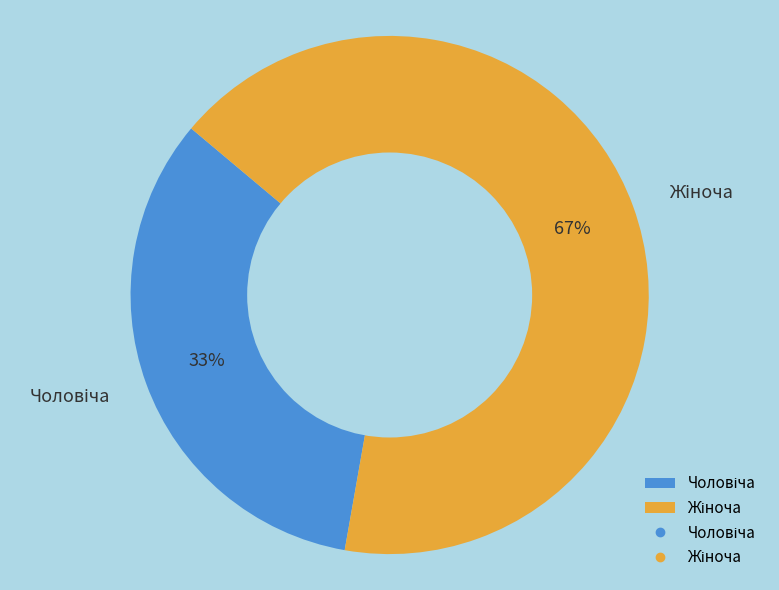

Does any single category account for the majority?

Yes